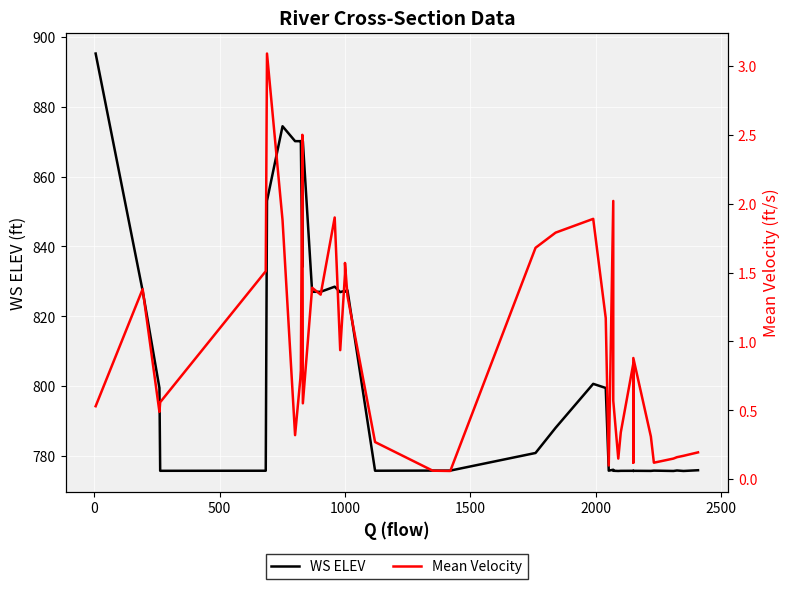

The WS ELEV series shows 264.3 at −500. True or false?

False